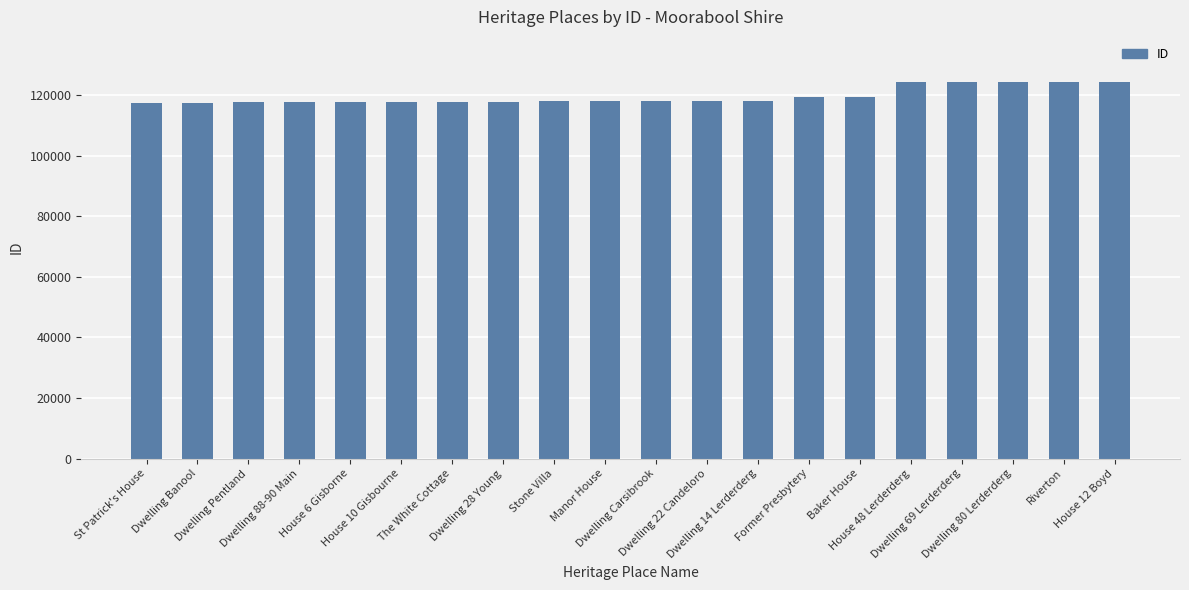

What is the greatest value displayed?

124289